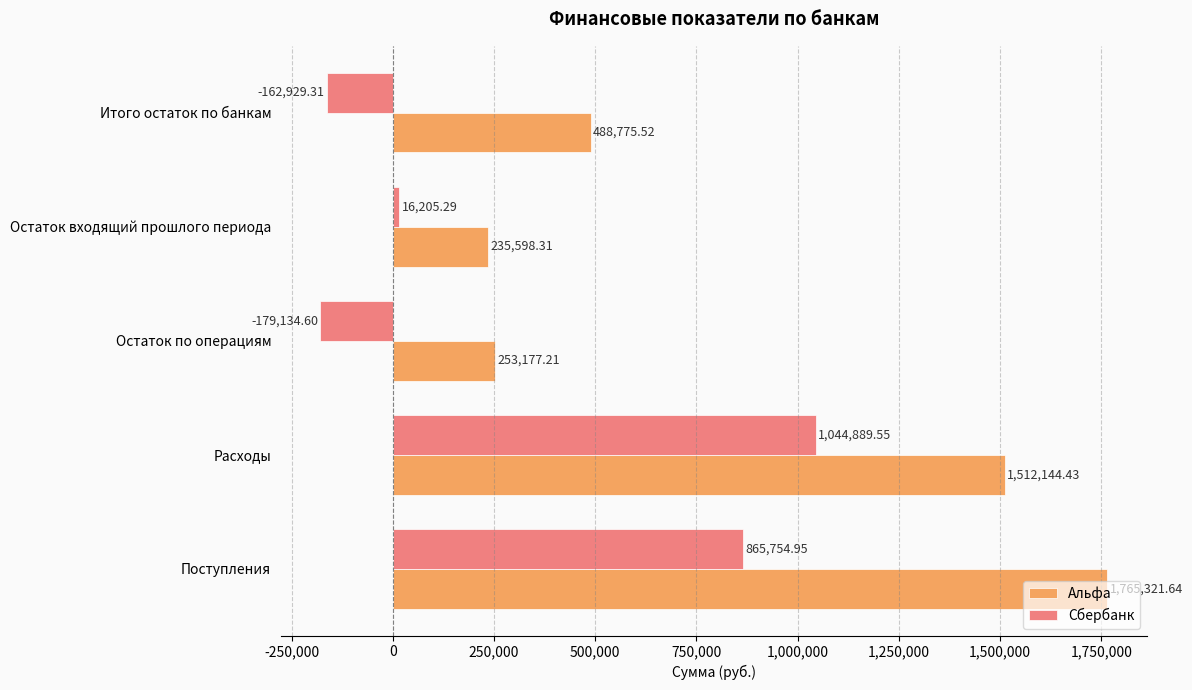

How many data points in Альфа are above 488775?

3